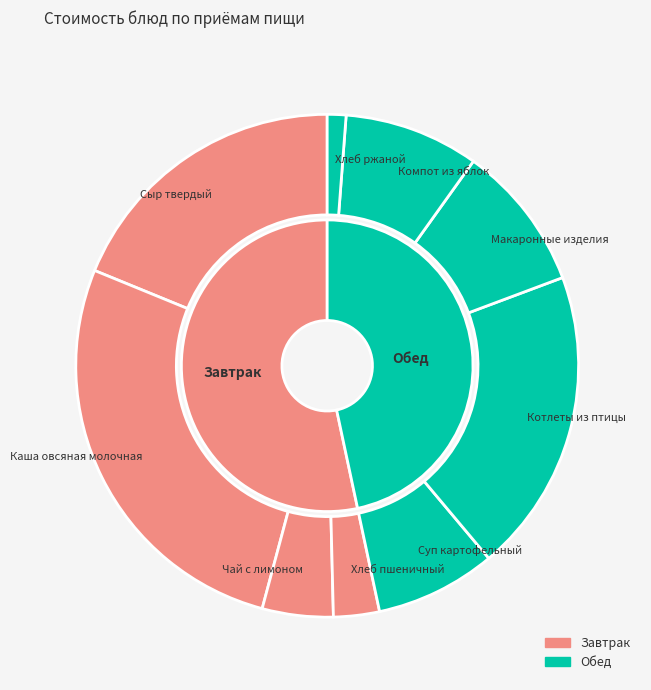

To the nearest percent, what portion does Хлеб ржаной represent?

1%